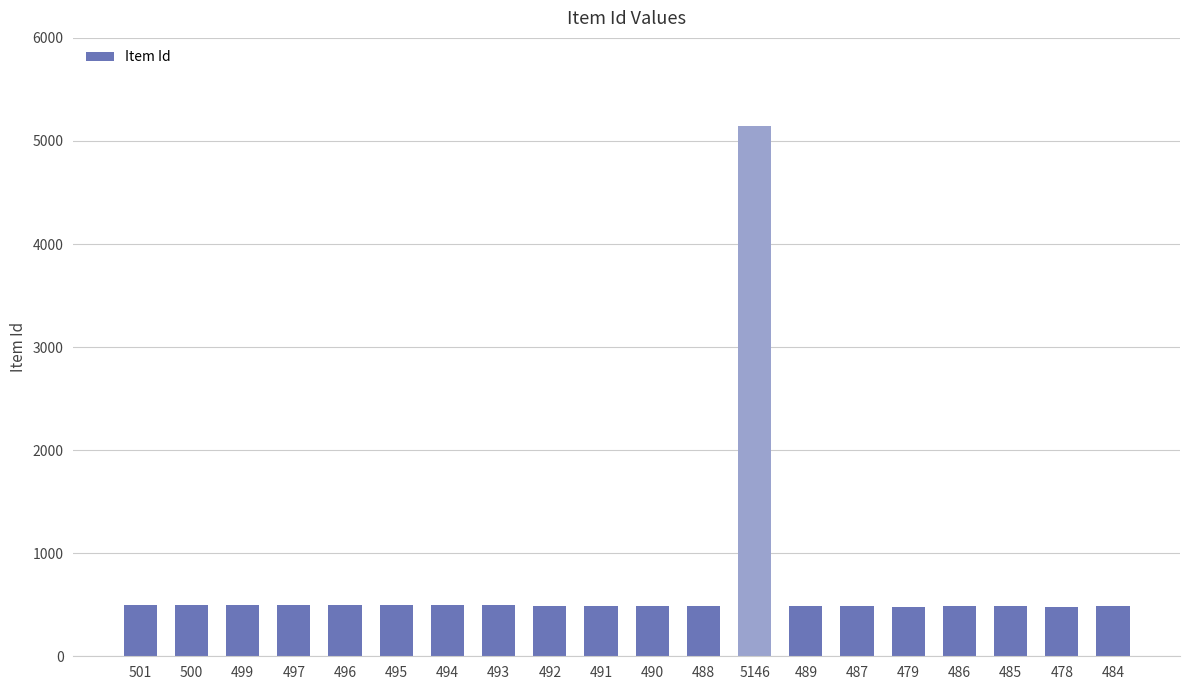

What is the difference between the maximum and minimum values?

4668